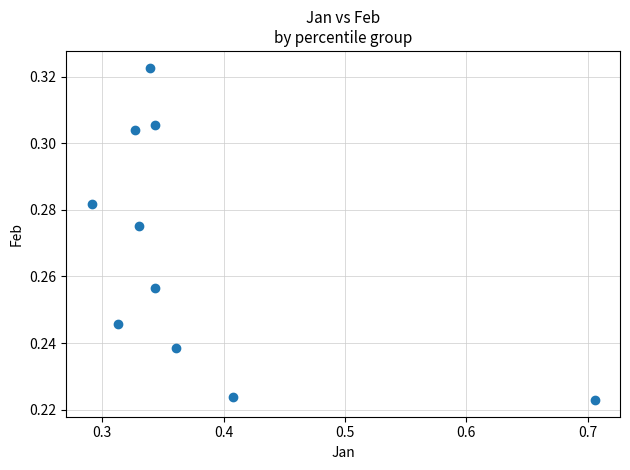

What is the average X value?

0.4